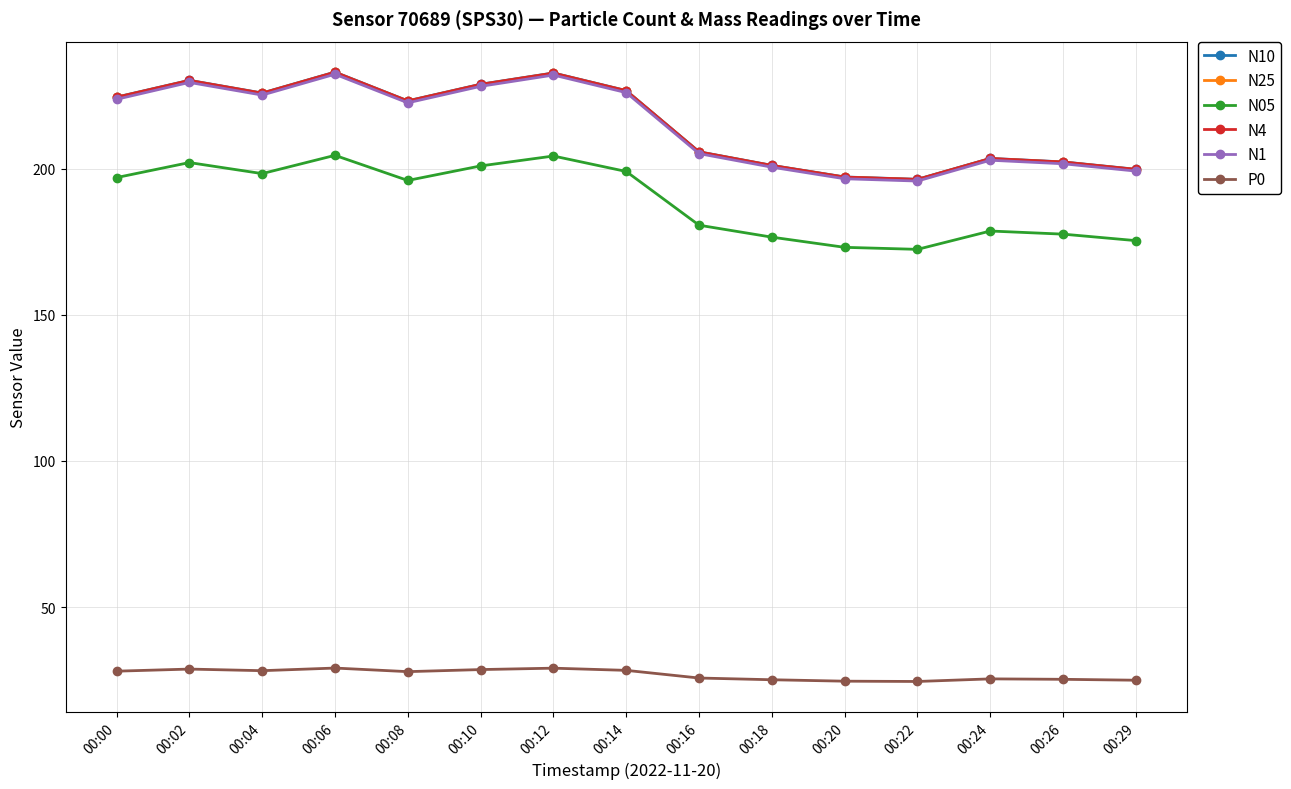

In P0, how many points are higher than both neighbors (excluding endpoints)?

4